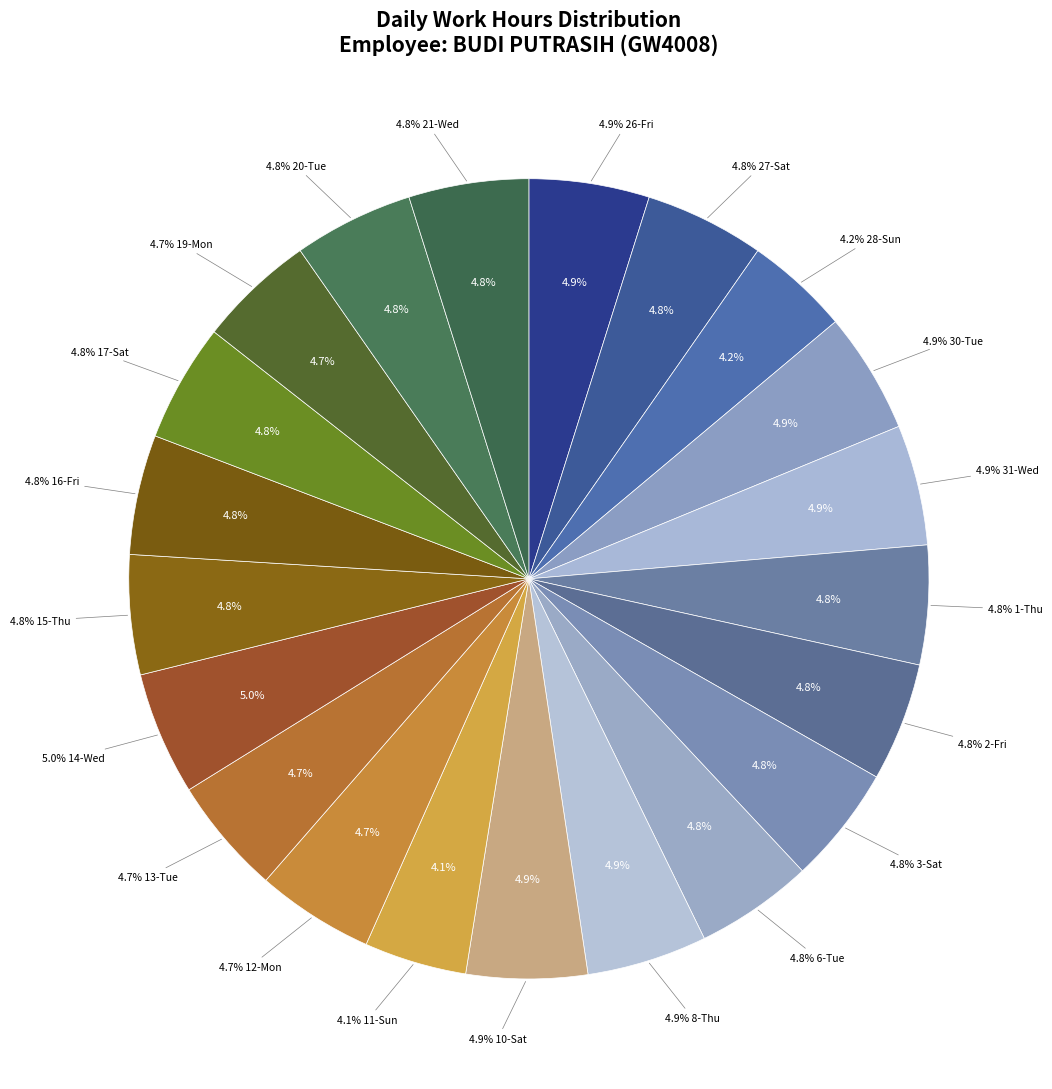

What is the total percentage of 19-Mon and 31-Wed?

9.6%